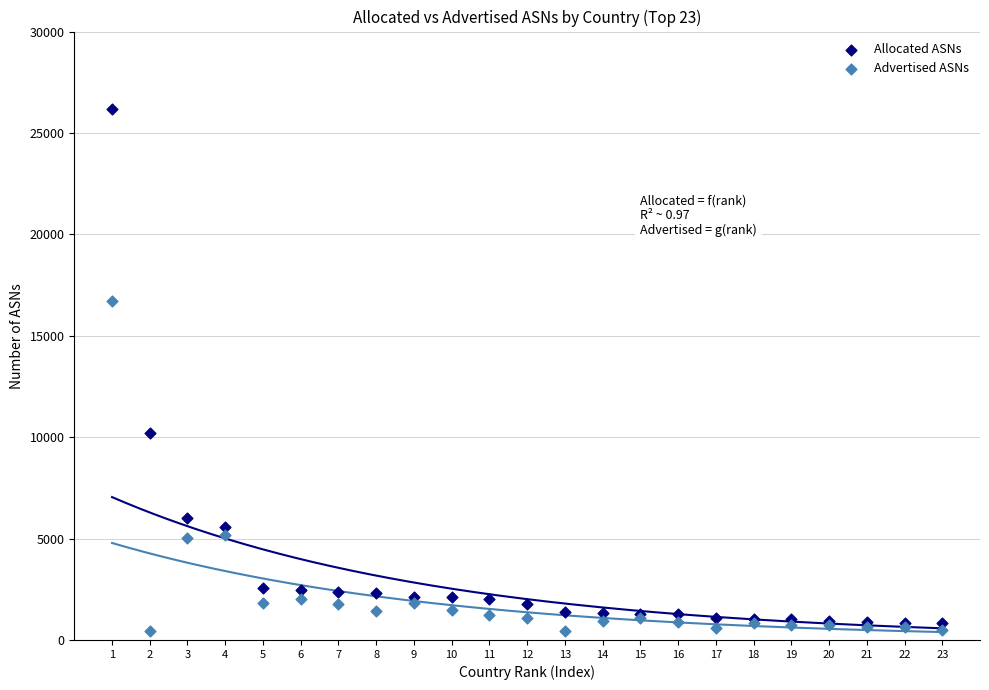

Which series contains the highest Y value?

Allocated ASNs